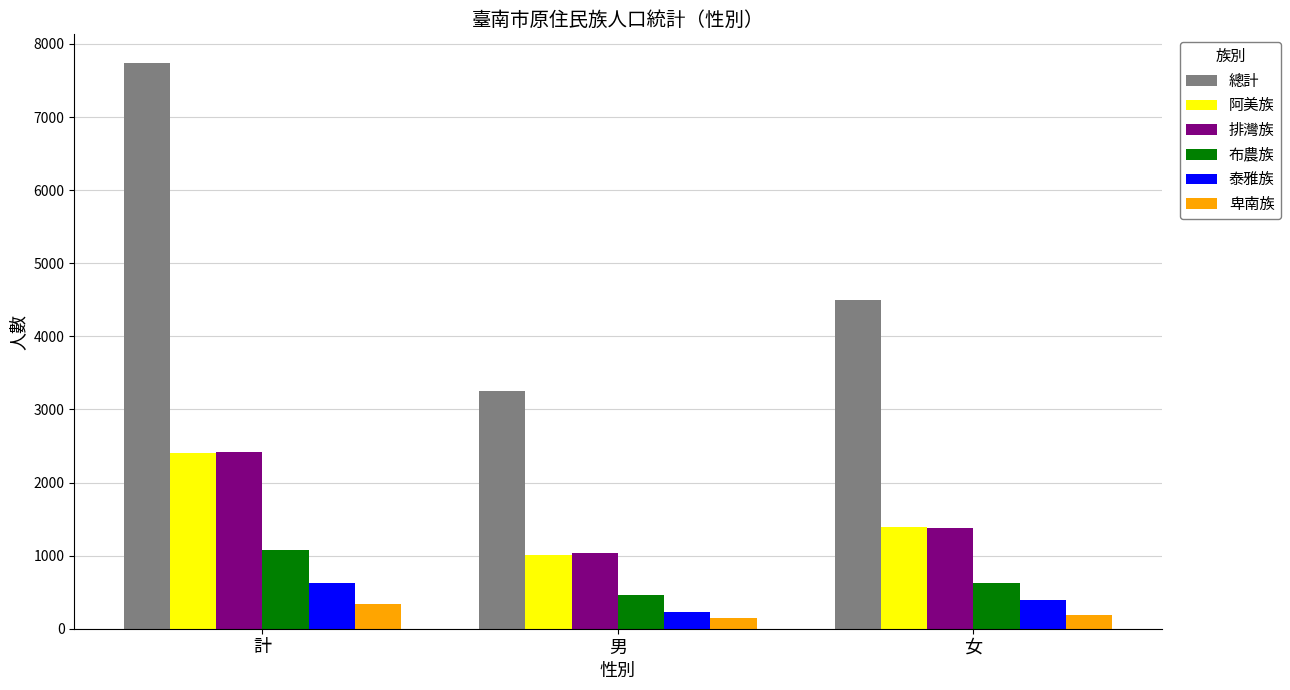

Reading left to right, list all the values displayed in this chart.

總計: 7745	3248	4497
阿美族: 2406	1011	1395
排灣族: 2412	1038	1374
布農族: 1082	463	619
泰雅族: 631	235	396
卑南族: 334	141	193